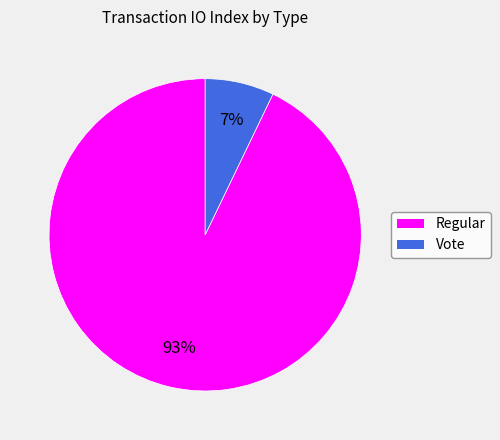

Is there a majority slice in this chart?

Yes